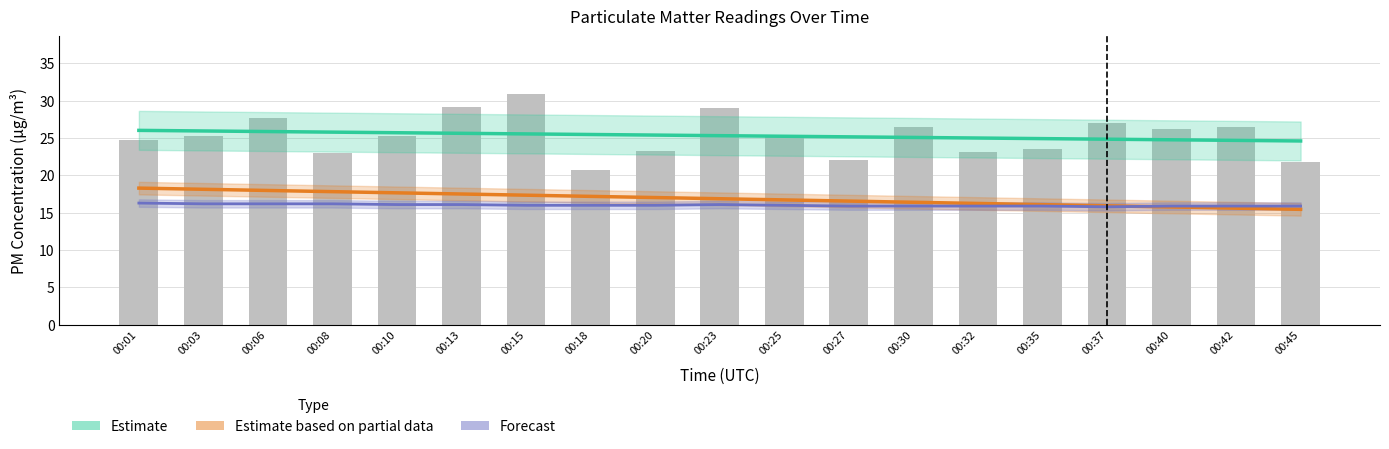

Which category has the highest value across all series?

00:15